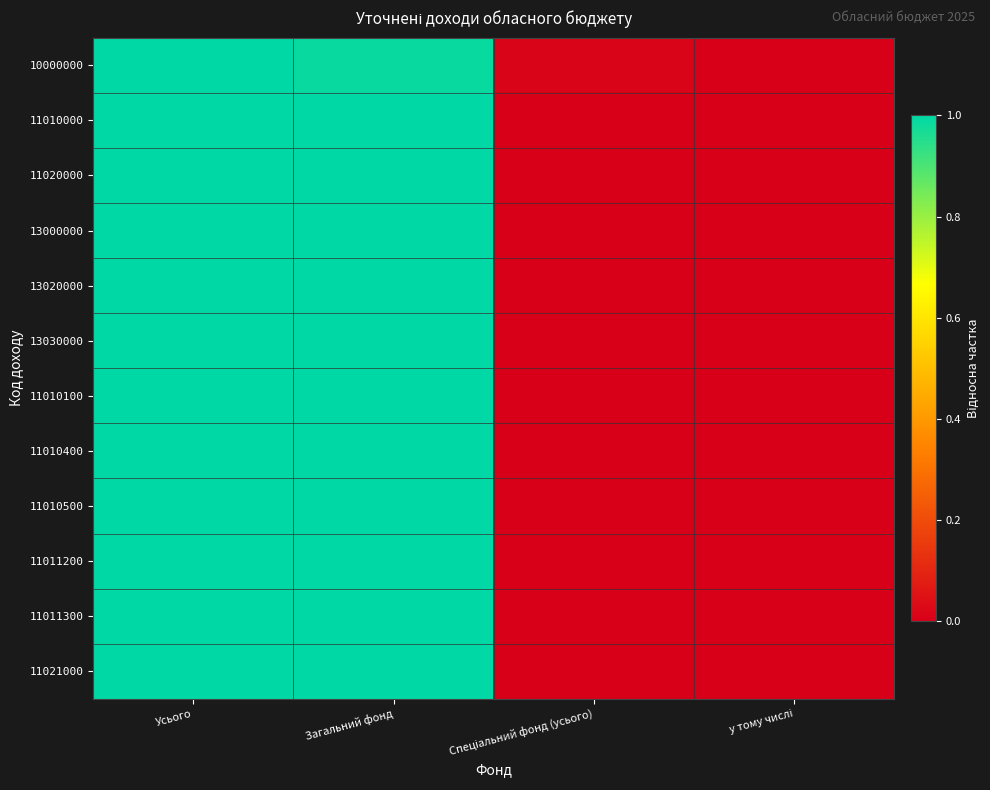

Reading right to left, list all the values displayed in this chart.

10000000: у тому числі=0.0	Спеціальний фонд (усього)=0.0	Загальний фонд=1.0	Усього=1.0
11010000: у тому числі=0.0	Спеціальний фонд (усього)=0.0	Загальний фонд=1.0	Усього=1.0
11020000: у тому числі=0.0	Спеціальний фонд (усього)=0.0	Загальний фонд=1.0	Усього=1.0
13000000: у тому числі=0.0	Спеціальний фонд (усього)=0.0	Загальний фонд=1.0	Усього=1.0
13020000: у тому числі=0.0	Спеціальний фонд (усього)=0.0	Загальний фонд=1.0	Усього=1.0
13030000: у тому числі=0.0	Спеціальний фонд (усього)=0.0	Загальний фонд=1.0	Усього=1.0
11010100: у тому числі=0.0	Спеціальний фонд (усього)=0.0	Загальний фонд=1.0	Усього=1.0
11010400: у тому числі=0.0	Спеціальний фонд (усього)=0.0	Загальний фонд=1.0	Усього=1.0
11010500: у тому числі=0.0	Спеціальний фонд (усього)=0.0	Загальний фонд=1.0	Усього=1.0
11011200: у тому числі=0.0	Спеціальний фонд (усього)=0.0	Загальний фонд=1.0	Усього=1.0
11011300: у тому числі=0.0	Спеціальний фонд (усього)=0.0	Загальний фонд=1.0	Усього=1.0
11021000: у тому числі=0.0	Спеціальний фонд (усього)=0.0	Загальний фонд=1.0	Усього=1.0